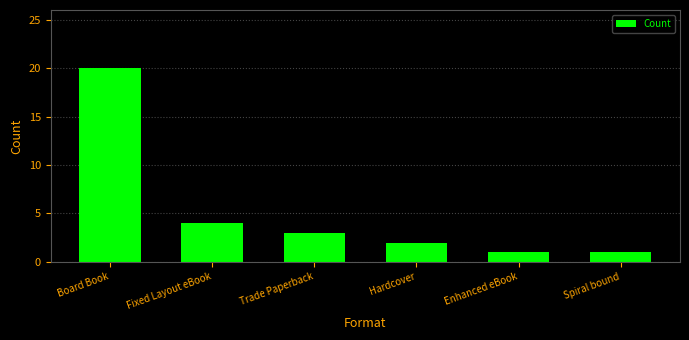

What value does the data have at Hardcover?

2